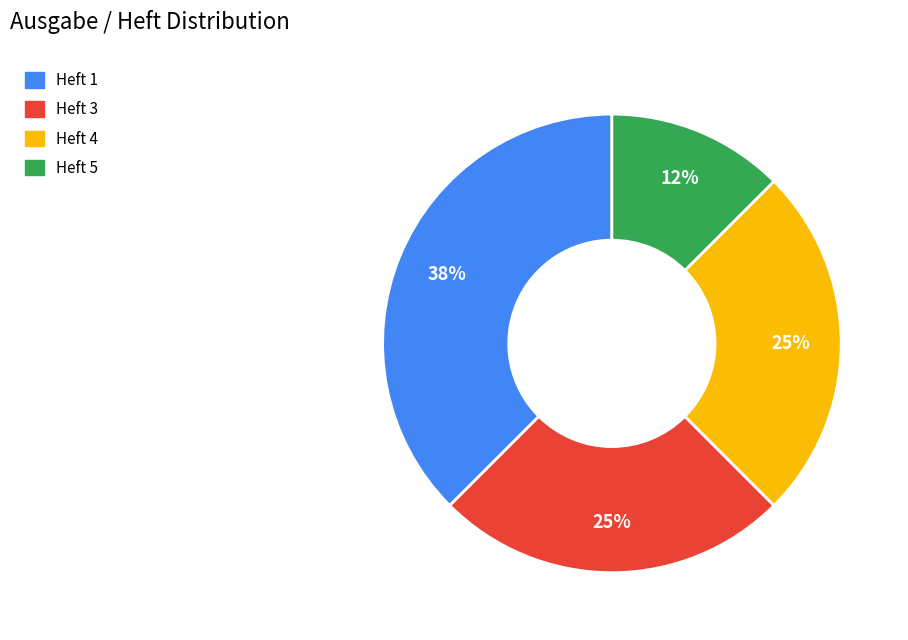

To the nearest percent, what is the average slice percentage?

25%